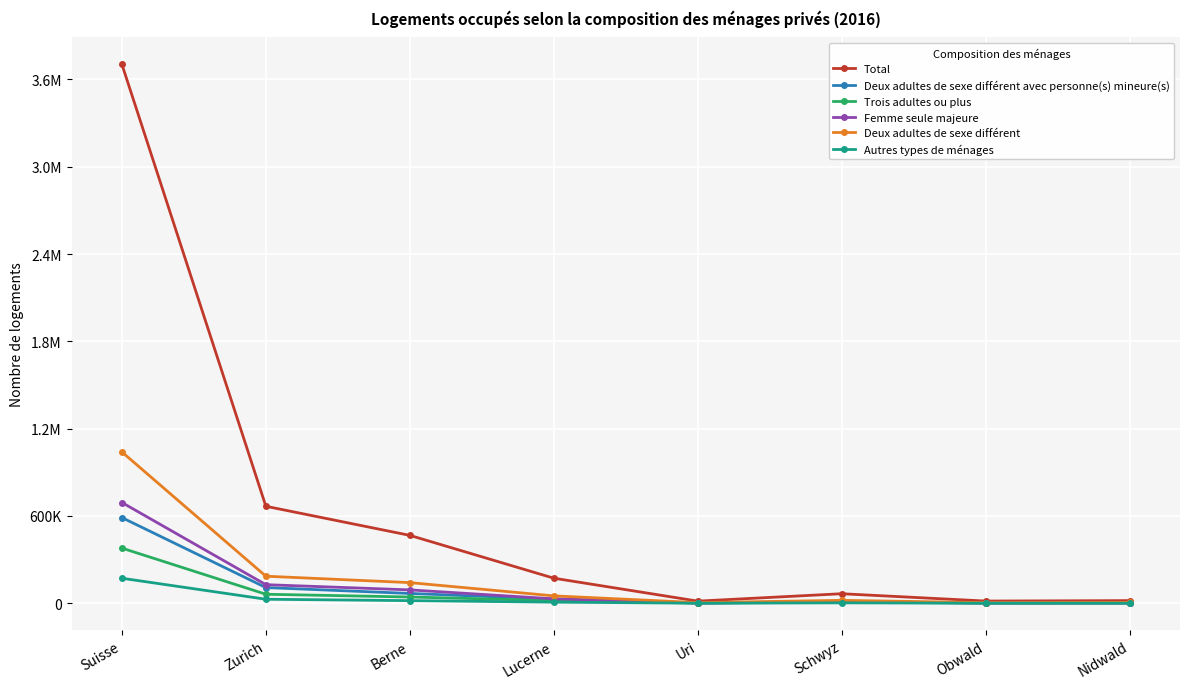

At which category is the sum across all series the highest?

Suisse